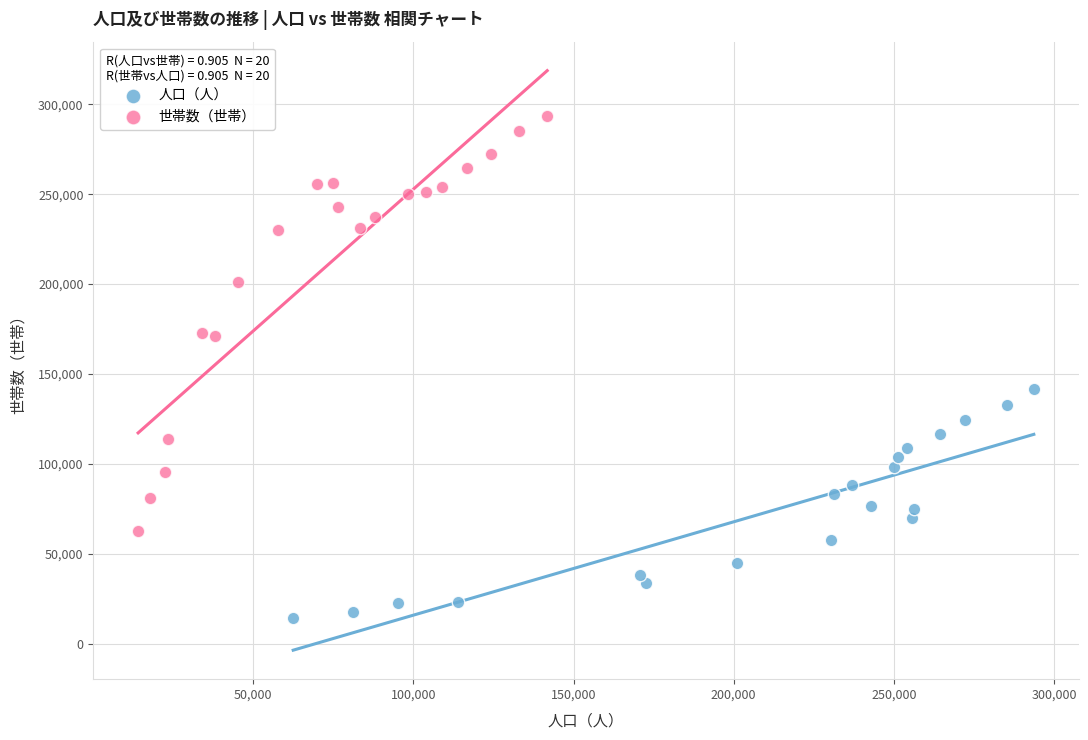

Which series has the widest spread of Y values?

世帯数（世帯）